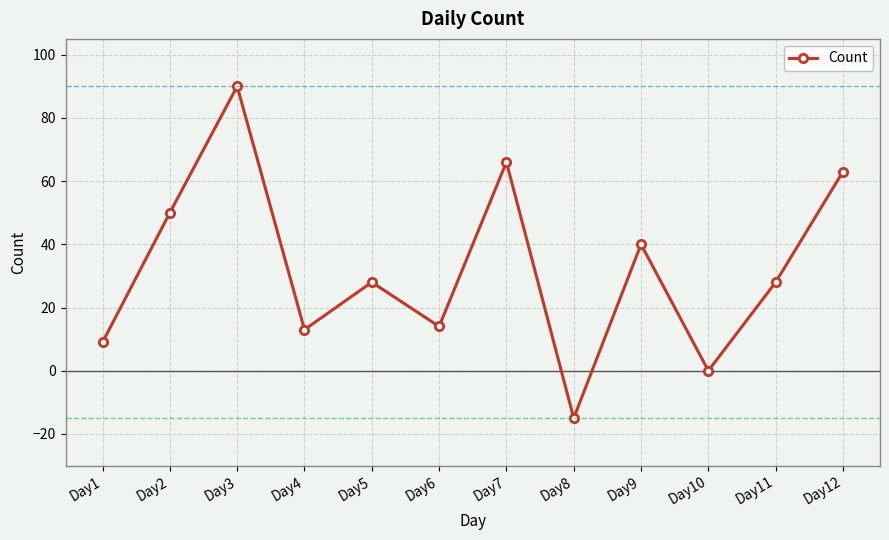

How many series are shown in this chart?

1